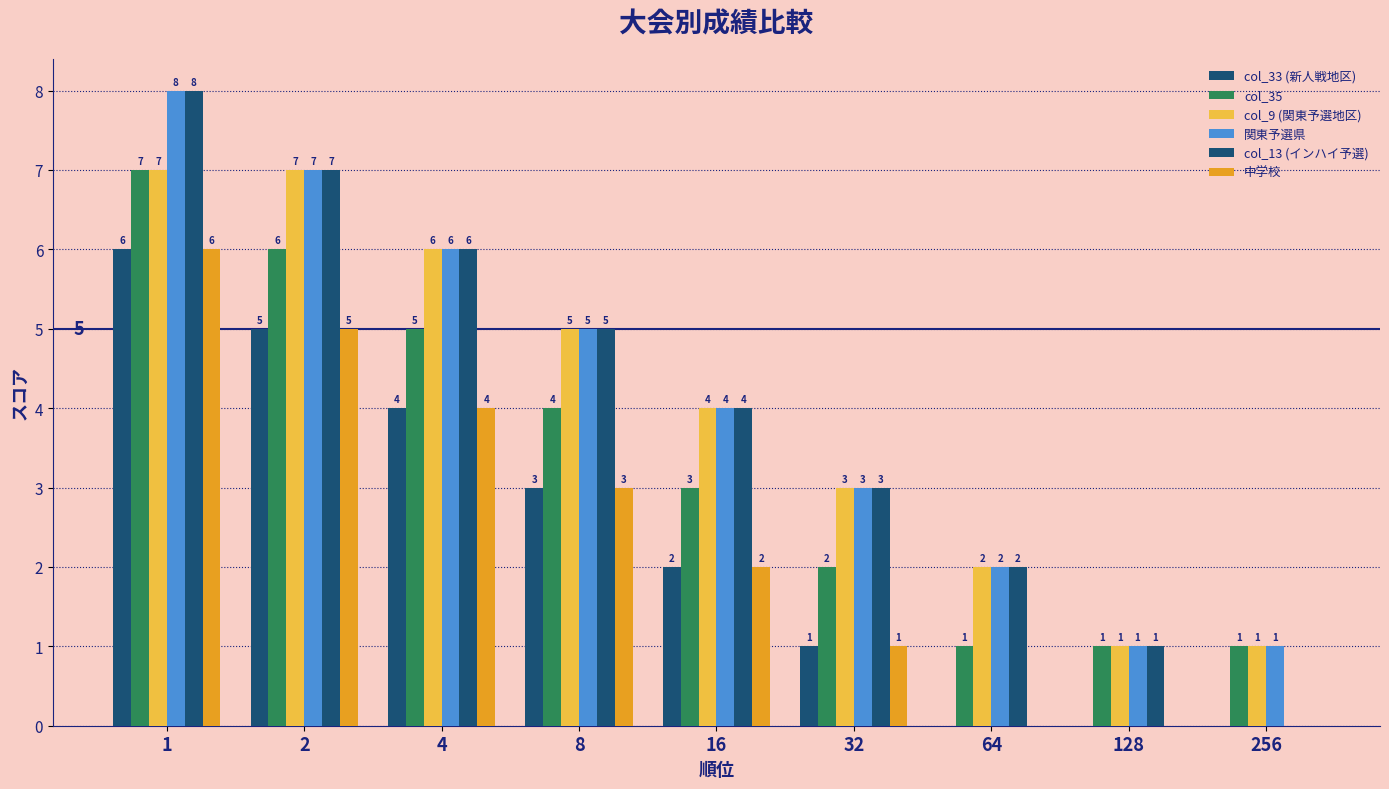

Is the value of 中学校 at 2 greater than the value of col_13 (インハイ予選) at 128?

Yes